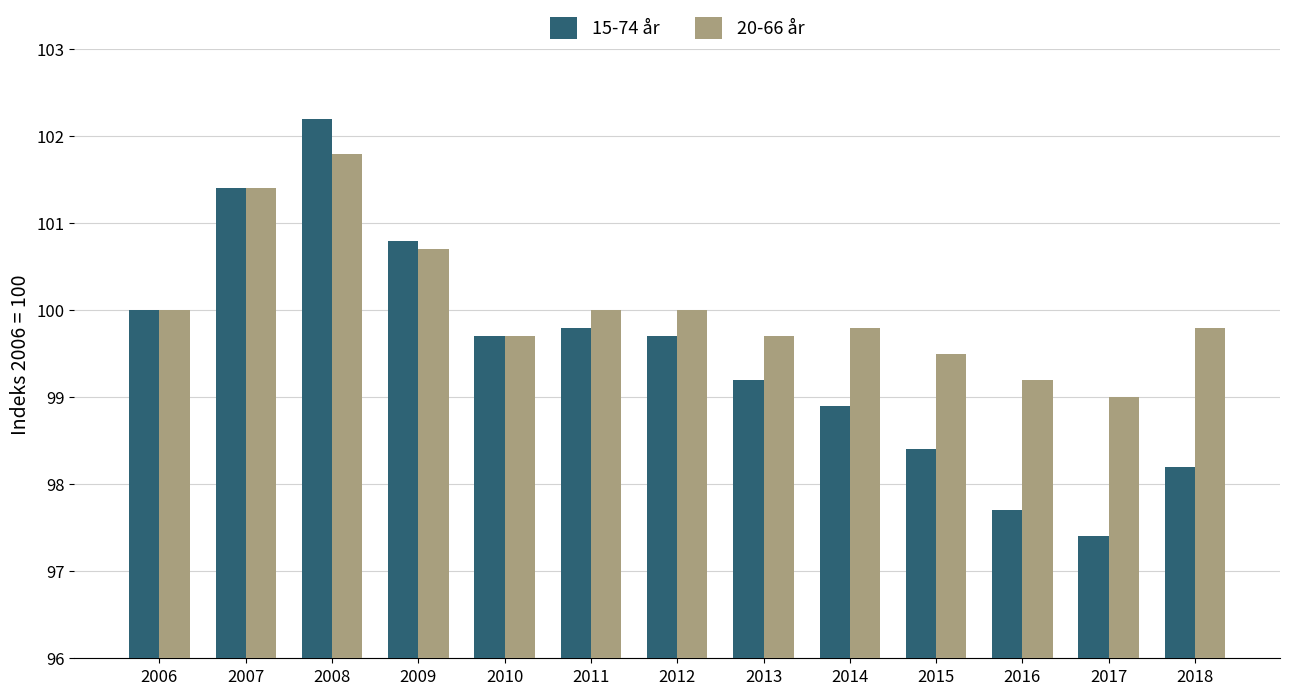

List the series in order of their peak value, lowest first.

20-66 år, 15-74 år